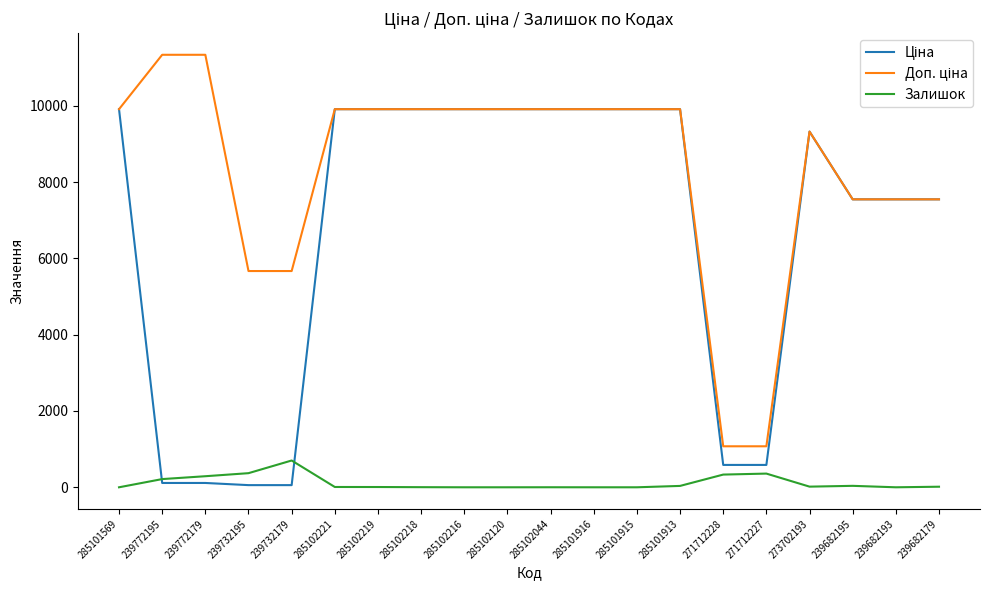

At which label does Залишок reach its peak?

239732179